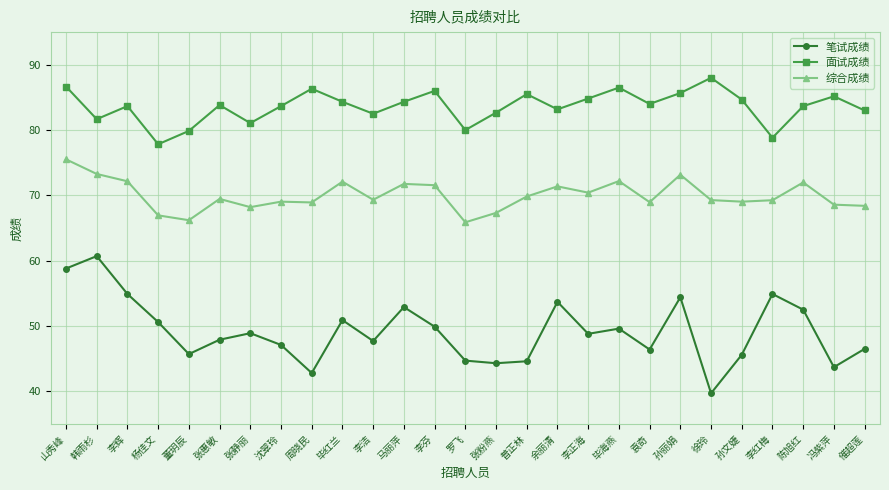

Which label corresponds to the smallest value in the chart?

徐玲